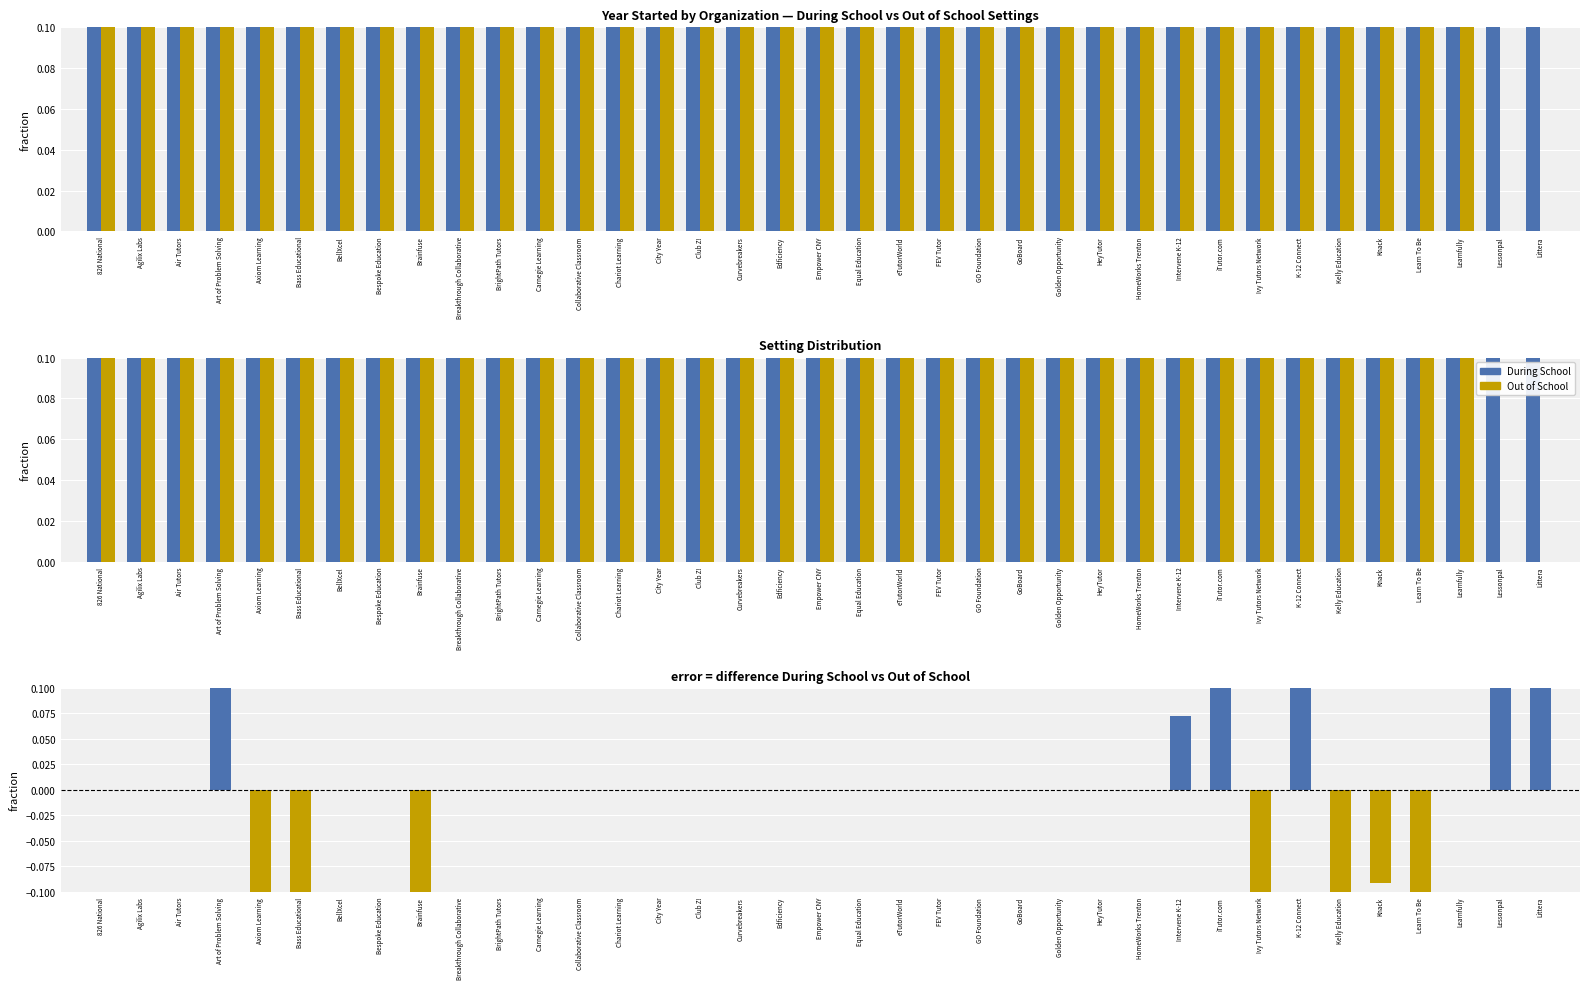

Reading right to left, list all the values displayed in this chart.

During School: 0.9	0.9	0.9	0.7	0.8	0.6	0.9	0.6	0.8	0.9	0.8	0.8	0.6	0.8	0.7	0.7	0.7	0.9	0.9	0.8	0.8	0.9	0.3	0.7	0.2	0.9	0.9	0.1	0.7	0.5	0.6	0.4	0.6	0.7	0.8	0.9	0.6
Out of School: 0.0	0.0	0.9	0.9	0.9	0.7	0.6	0.9	0.6	0.8	0.8	0.8	0.6	0.8	0.7	0.7	0.7	0.9	0.9	0.8	0.8	0.9	0.3	0.7	0.2	0.9	0.9	0.1	0.9	0.5	0.6	0.6	0.7	0.4	0.8	0.9	0.6
Difference (During - Out of School): 0.9	0.9	0.0	-0.2	-0.1	-0.1	0.3	-0.3	0.2	0.1	0.0	0.0	0.0	0.0	0.0	0.0	0.0	0.0	0.0	0.0	0.0	0.0	0.0	0.0	0.0	0.0	0.0	0.0	-0.2	0.0	0.0	-0.2	-0.1	0.3	0.0	0.0	0.0